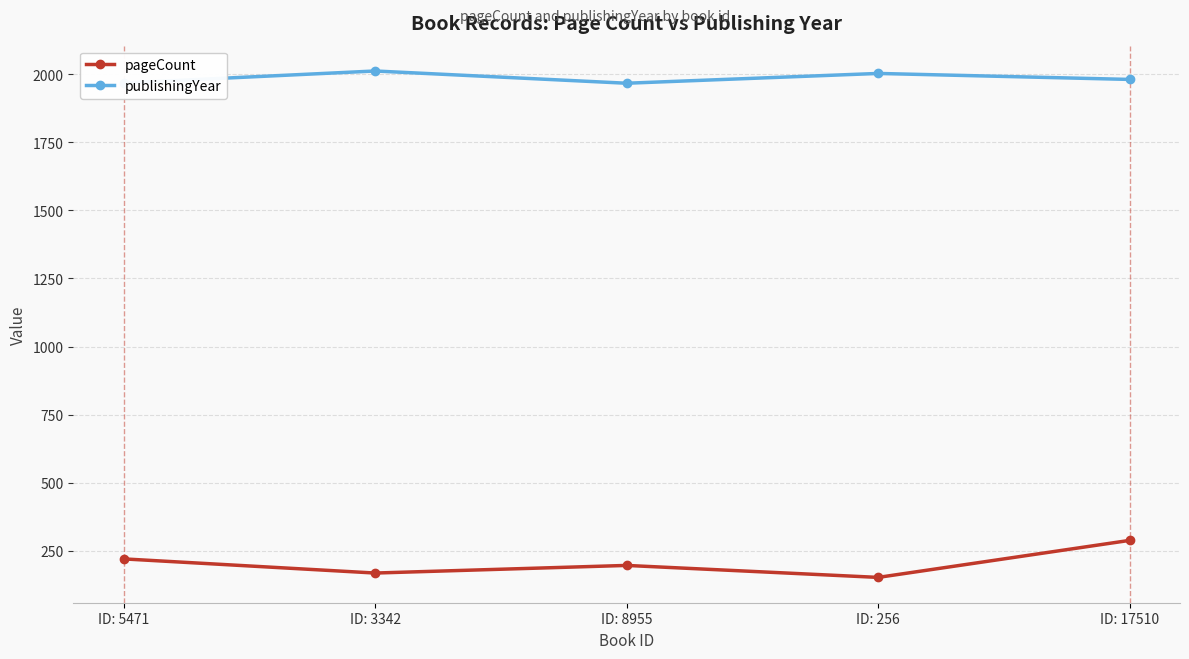

Where does the publishingYear series first go above 1981?

ID: 3342